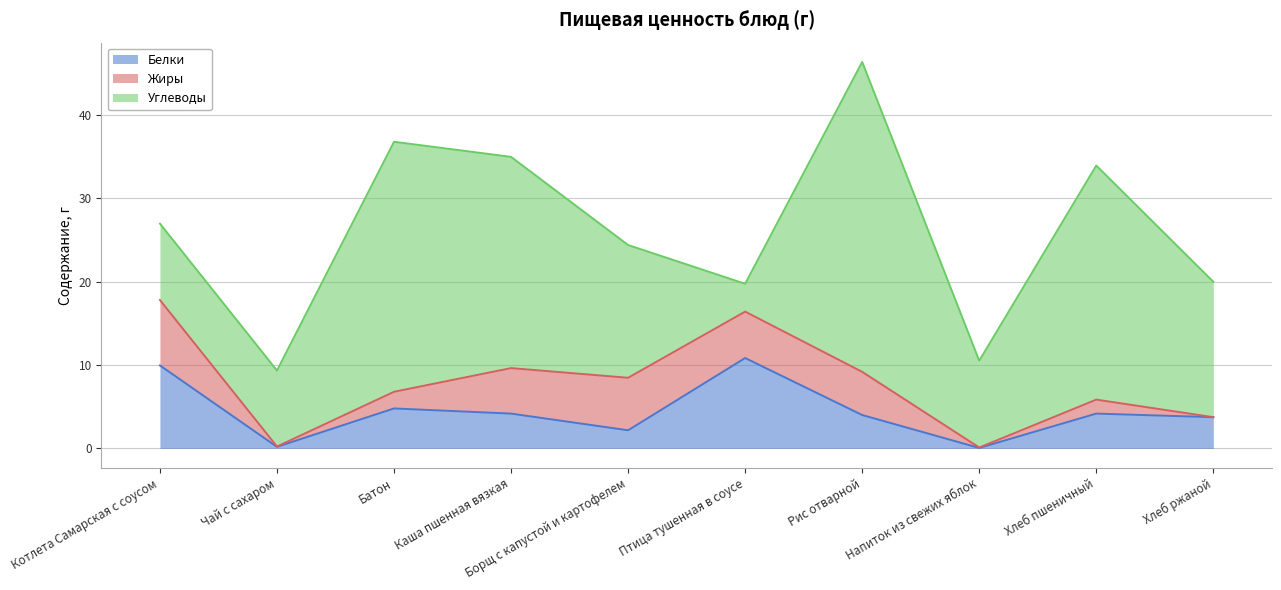

At which category does Белки reach its first local valley?

Чай с сахаром